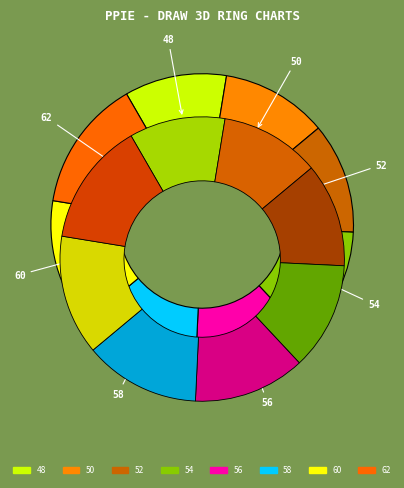

Count the number of slices in the pie.

8